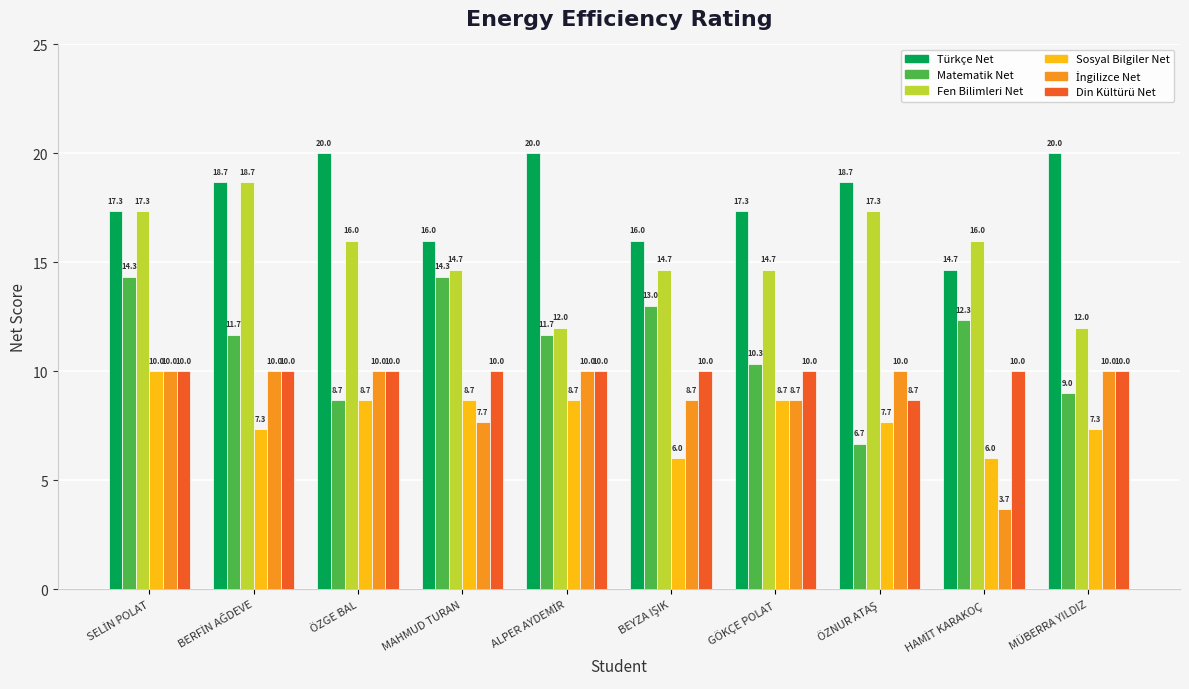

What is the highest value of the Sosyal Bilgiler Net series?

10.0